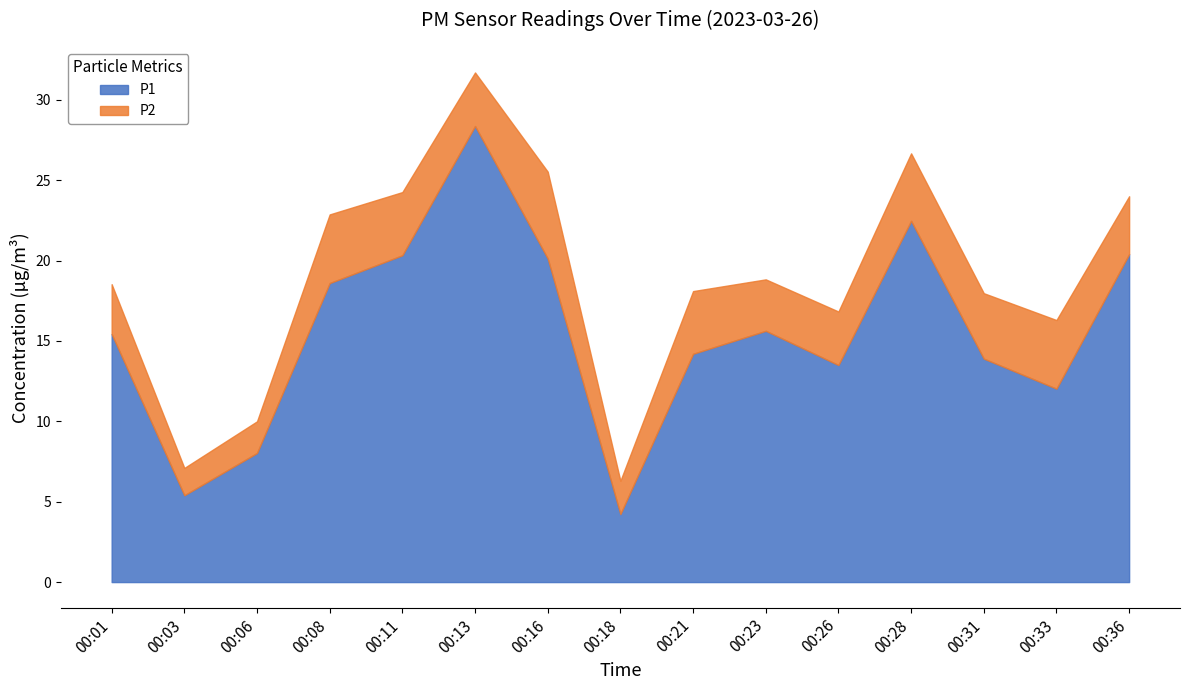

Which category has the lowest value in the P2 series?

00:03